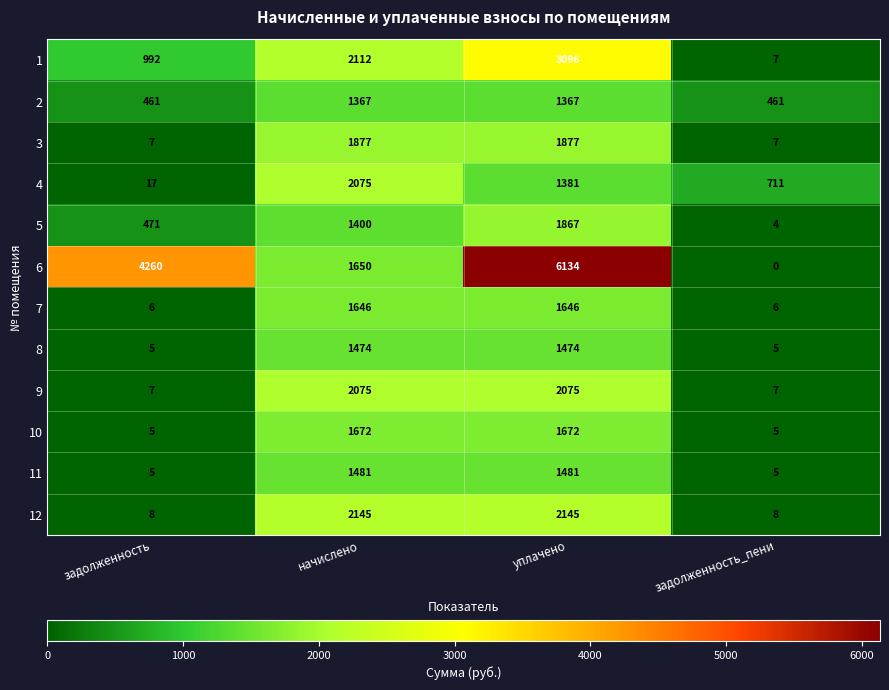

True or false: 2 has a value of 461 at задолженность_пени.

True